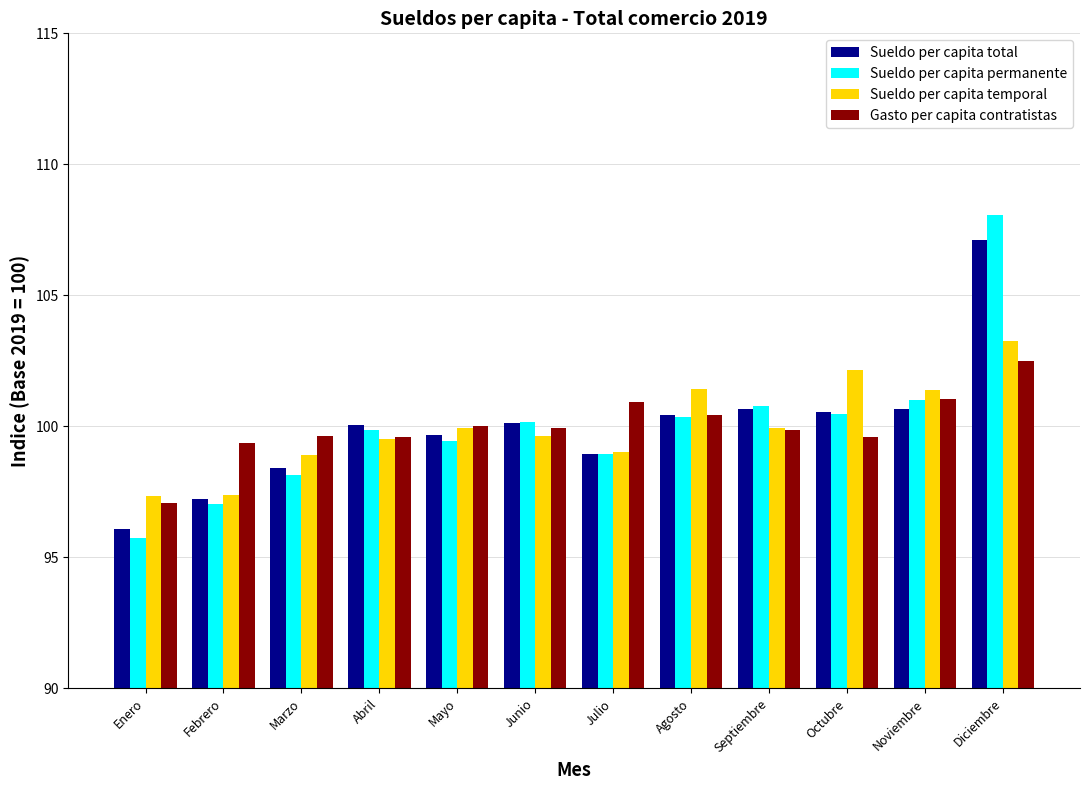

Which series has the widest spread of values?

Sueldo per capita permanente